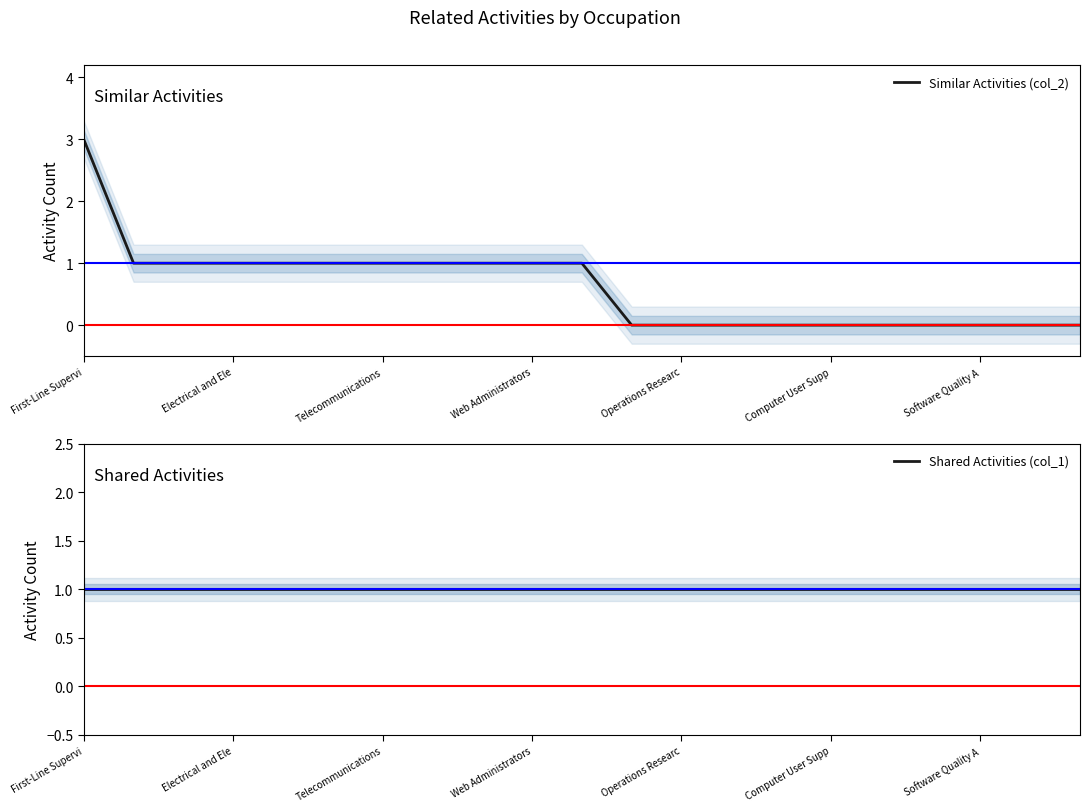

True or false: Similar Activities (col_2) has a value of 0 at Computer User Supp.

True